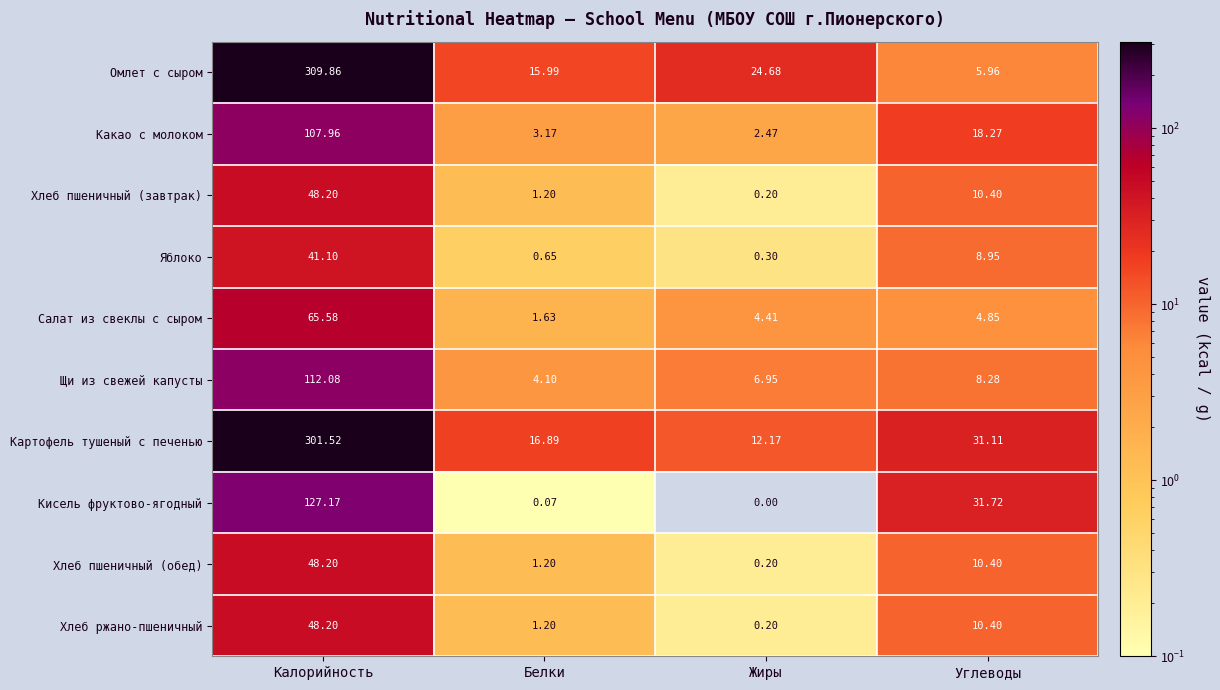

Which series has the largest total across all categories?

Картофель тушеный с печенью